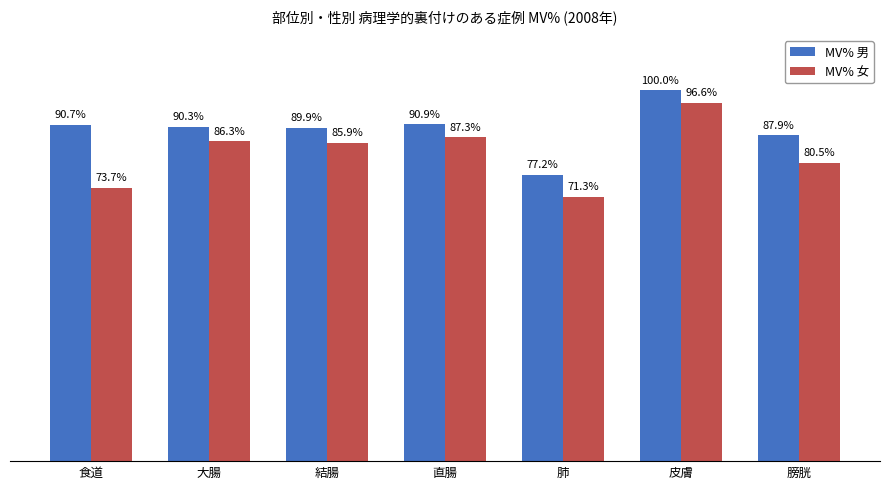

Which series has the largest total across all categories?

MV% 男